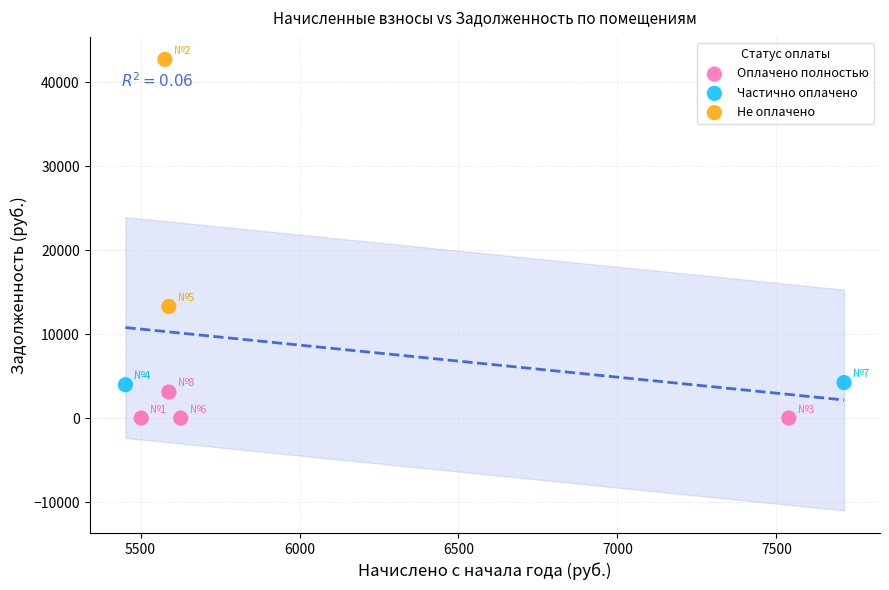

What are all the series names shown in the legend?

Оплачено полностью, Частично оплачено, Не оплачено